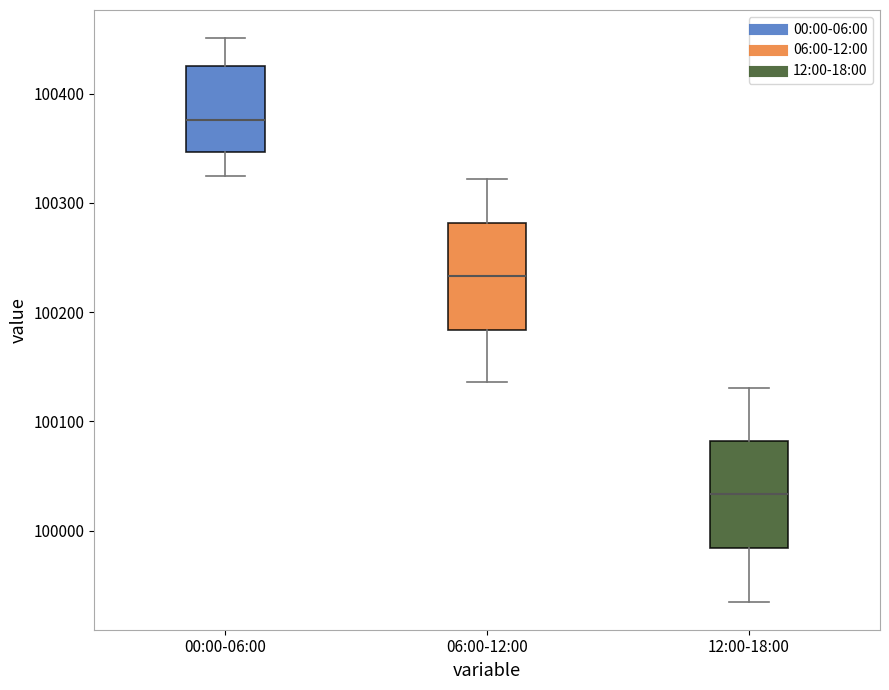

Reading left to right, transcribe this box plot: for each box, give where its median line is, the range the box spans, and where its two whiskers end, as read against the y-axis. The values are not printed on the chart, so give them approximately, as read against the axis.

00:00-06:00: median 100380, box 100350 to 100430, whiskers 100320 to 100450
06:00-12:00: median 100230, box 100180 to 100280, whiskers 100140 to 100320
12:00-18:00: median 100030, box 99980 to 100080, whiskers 99940 to 100130